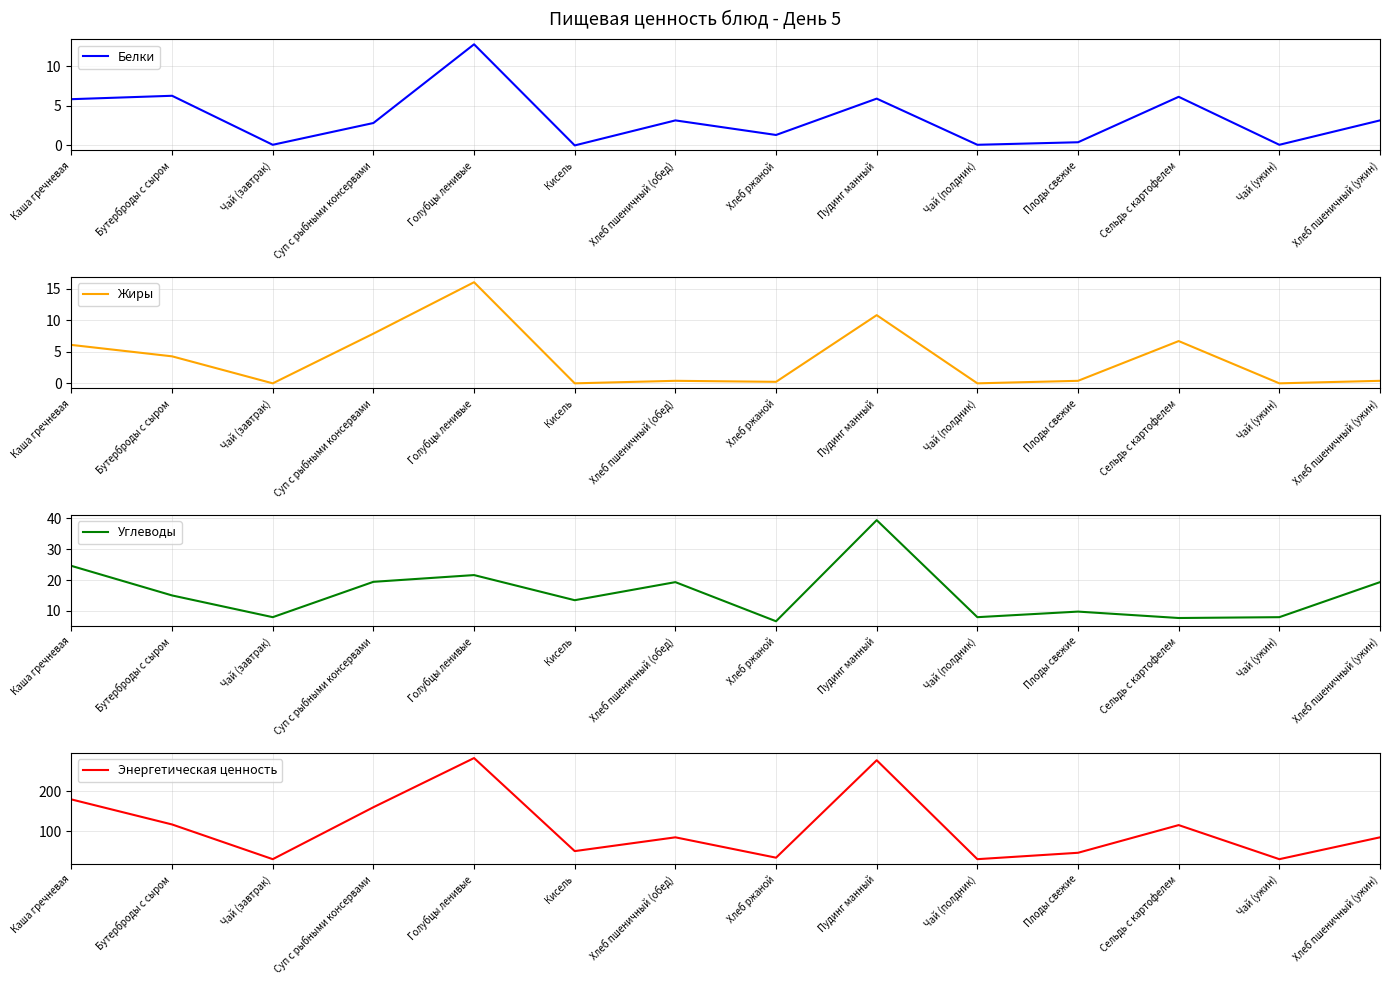

What is the difference between the second highest and second lowest values in the Жиры series?

10.8